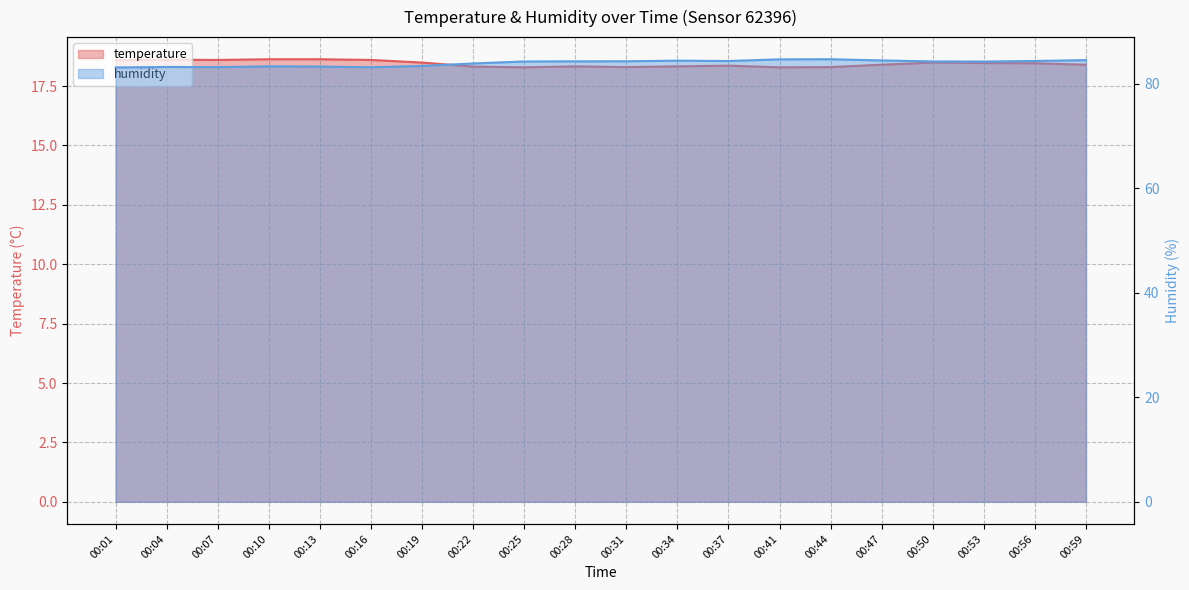

True or false: temperature and humidity intersect in this chart.

False